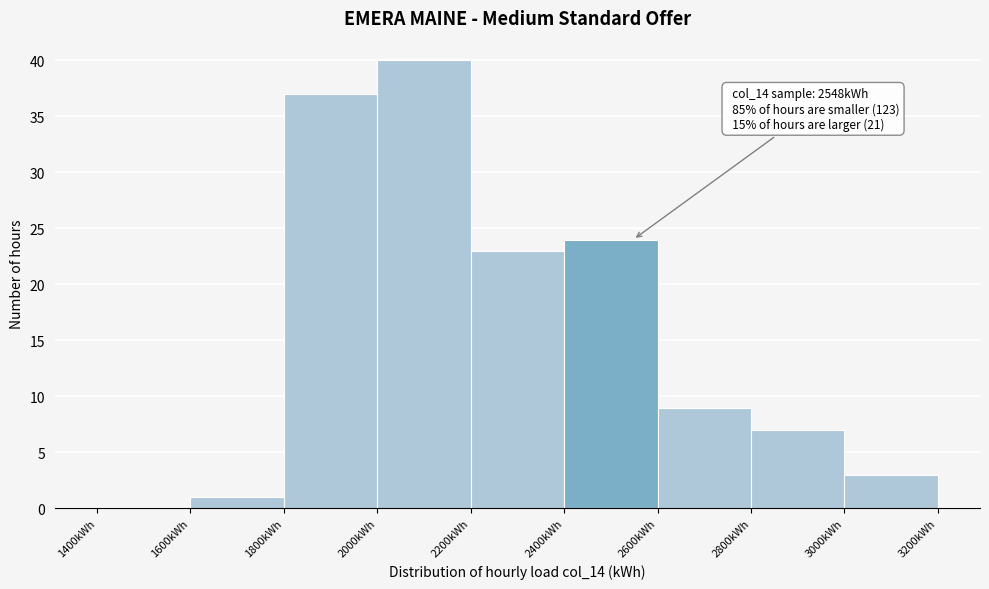

Over which range of the x-axis is the bar tallest?

2000 to 2200